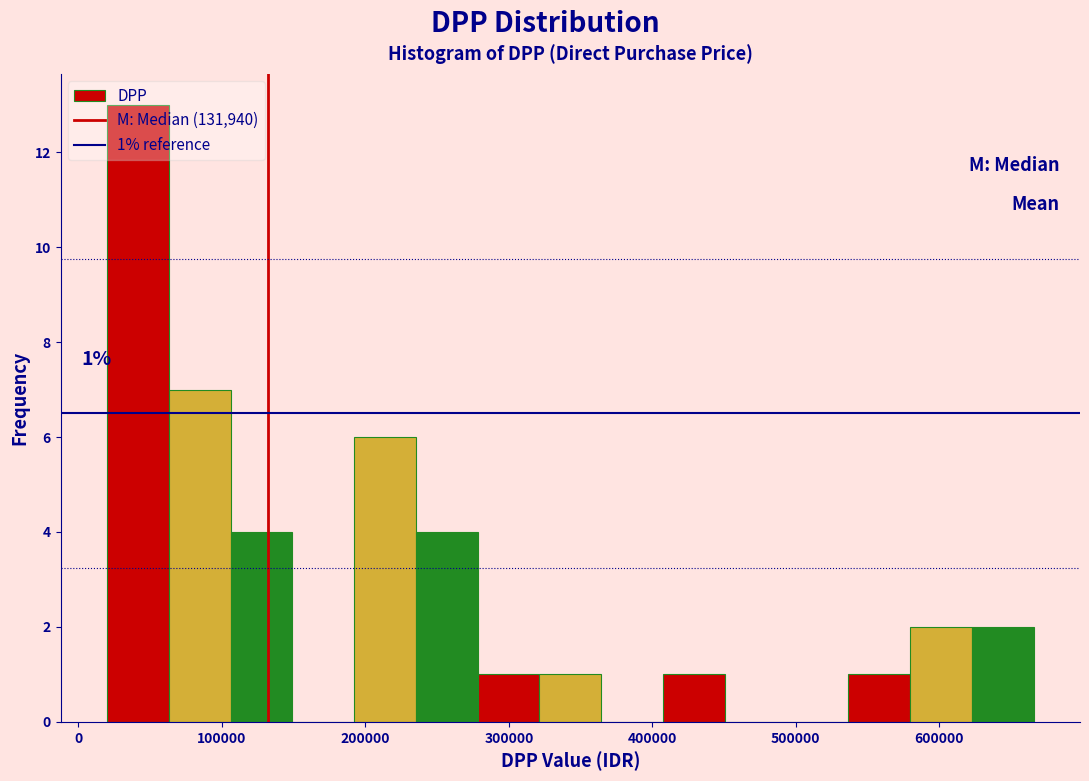

Over which range of the x-axis is the bar tallest?

20000 to 60000